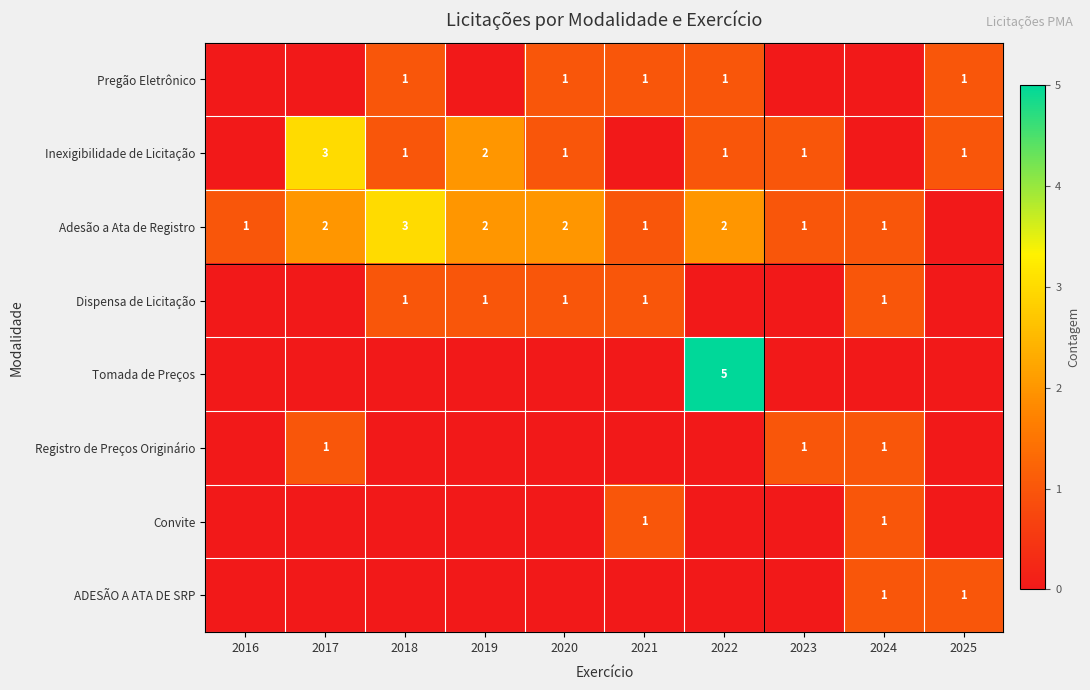

What is the sum of the Adesão a Ata de Registro values at 2017 and 2020?

4